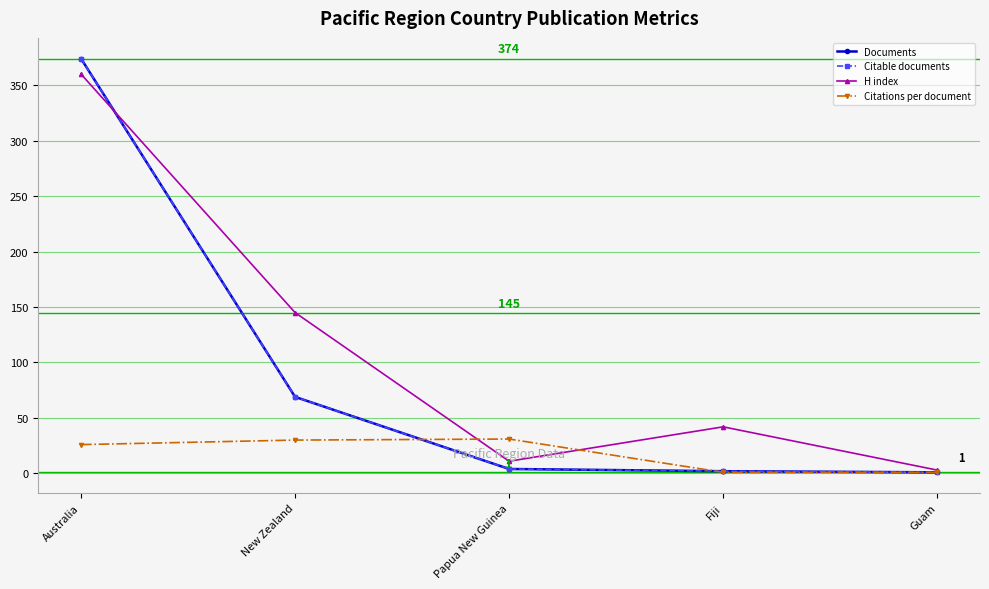

Is this an area chart (filled region under the line)?

No